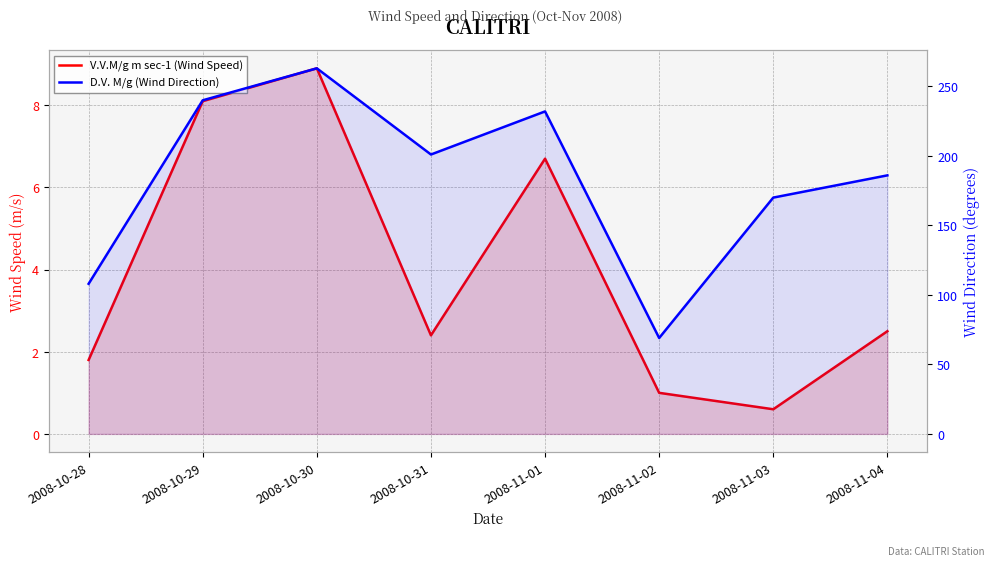

What is the greatest value displayed?

263.0